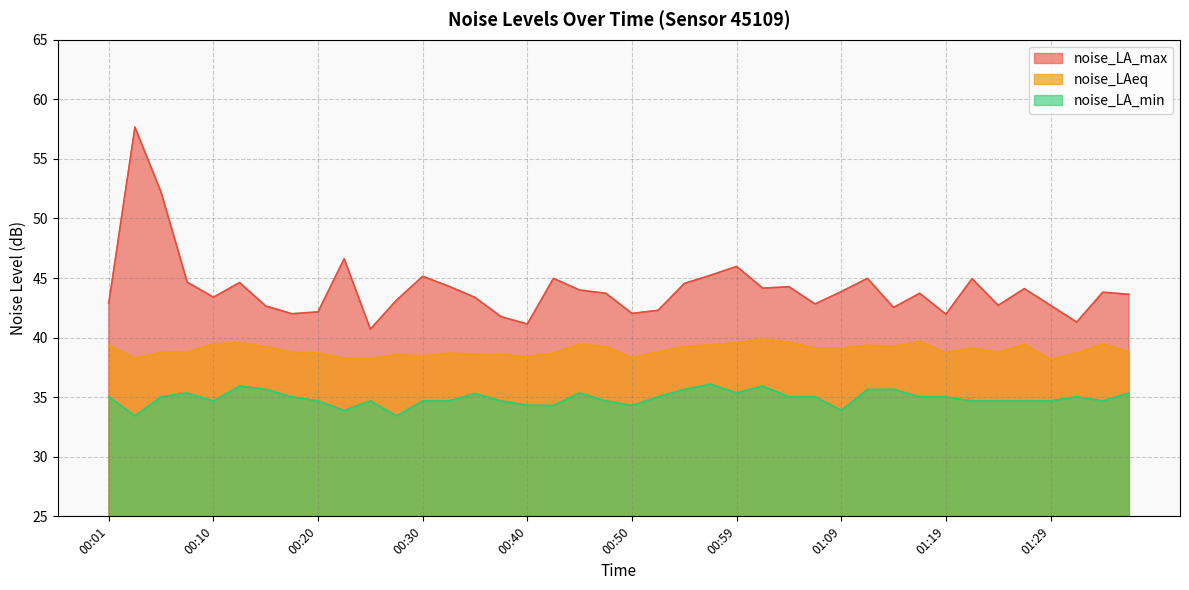

What is the minimum value for noise_LA_max?

40.7